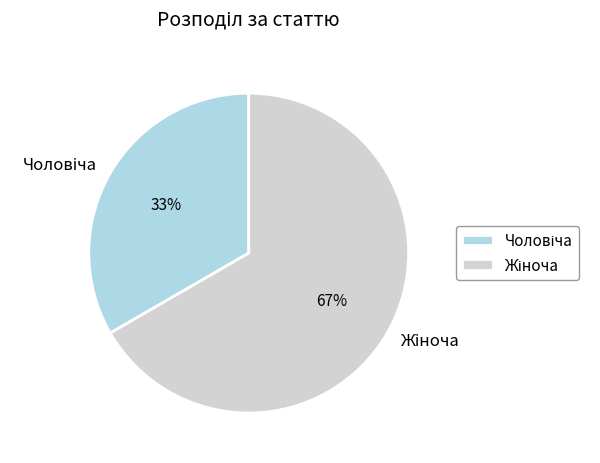

Is there any slice that represents more than half of the pie?

Yes